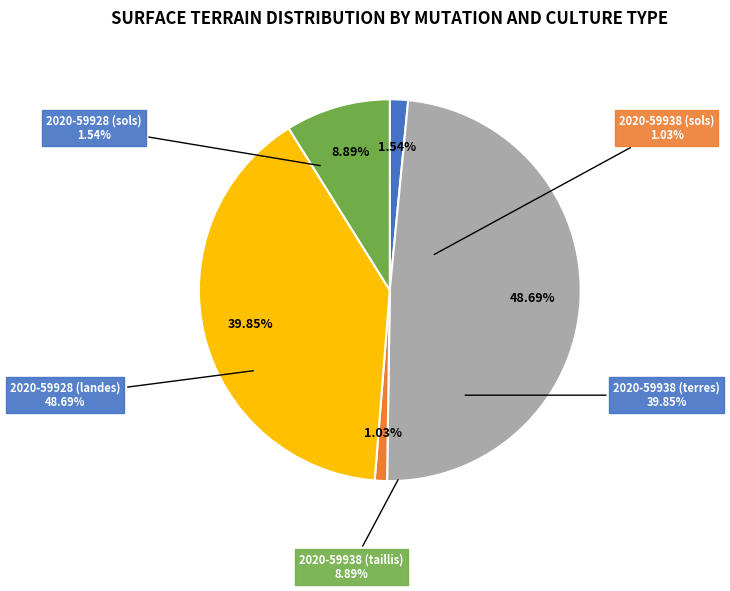

Rank the categories by value from lowest to highest.

2020-59938 (sols), 2020-59928 (sols), 2020-59938 (taillis), 2020-59938 (terres), 2020-59928 (landes)